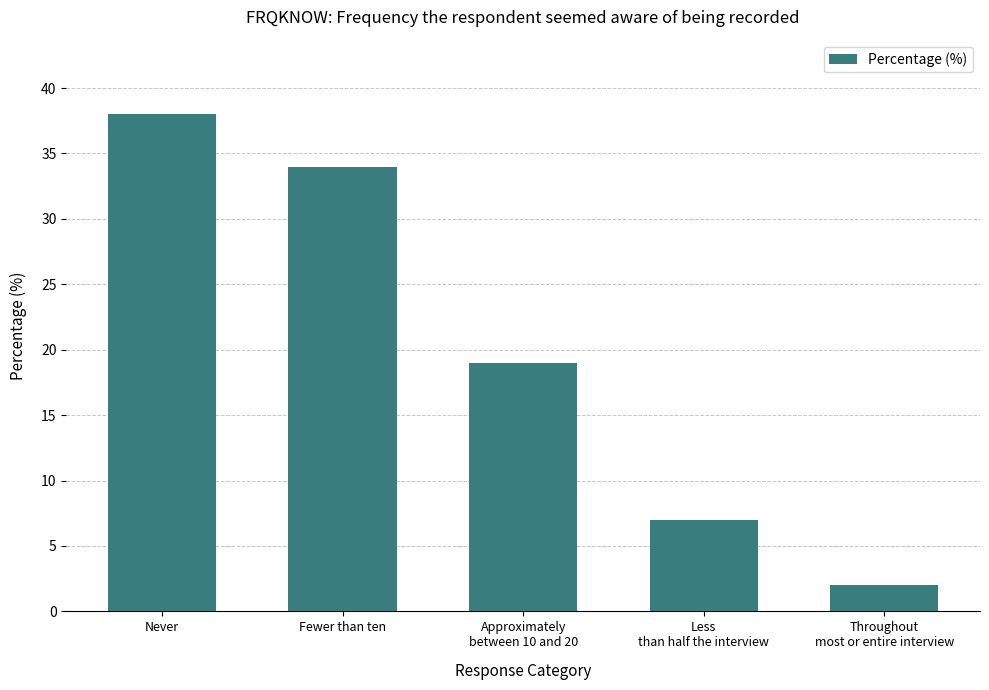

What is the value of the 3rd bar from the left?

19